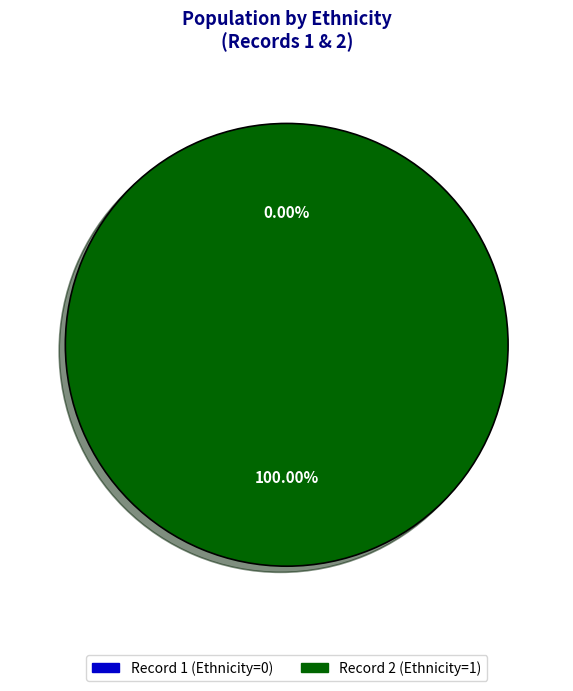

To the nearest percent, what is the difference between the largest and smallest slice percentages?

100%